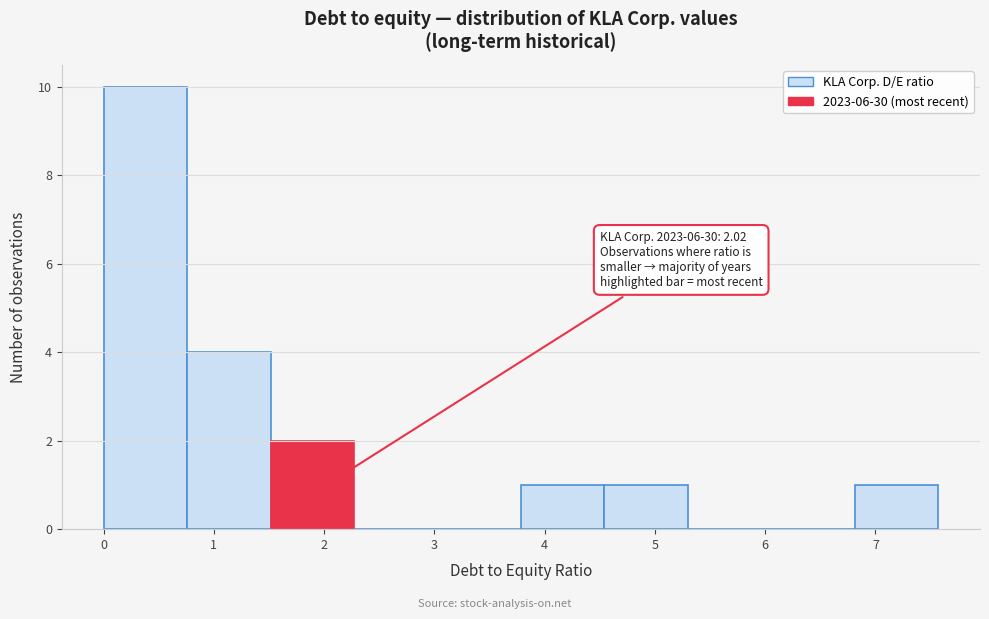

Over which range of the x-axis is the bar tallest?

0.0 to 0.8